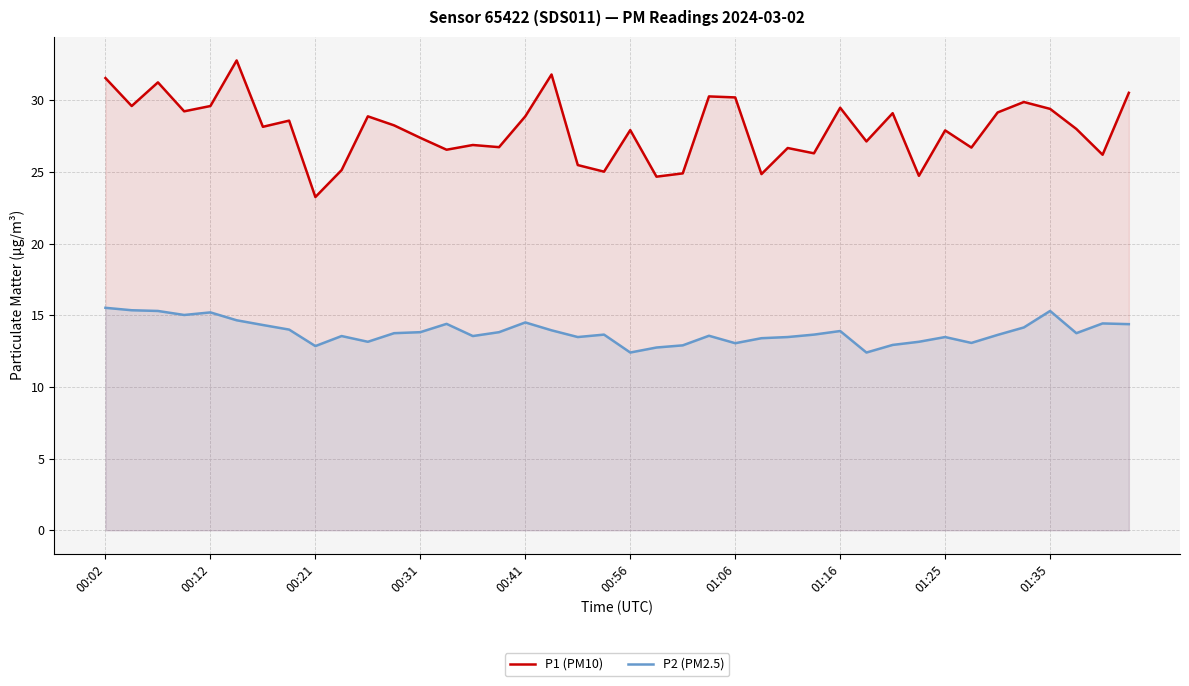

At how many categories does at least one series exceed 18?

40